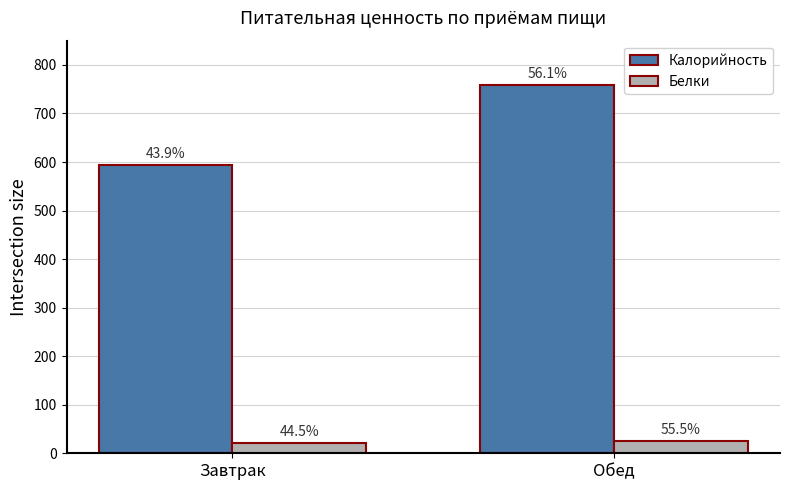

Between Завтрак and Обед, which series saw the biggest shift?

Калорийность